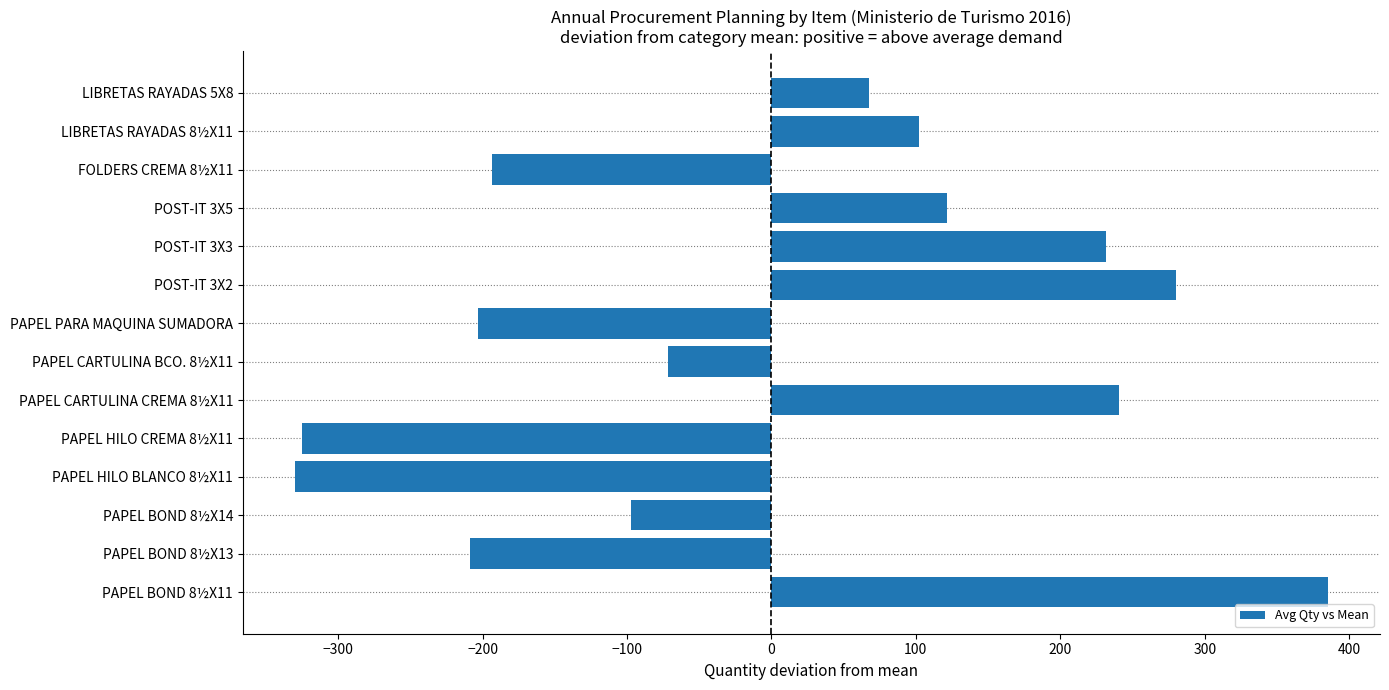

True or false: the data shows -202.9 at PAPEL PARA MAQUINA SUMADORA.

True